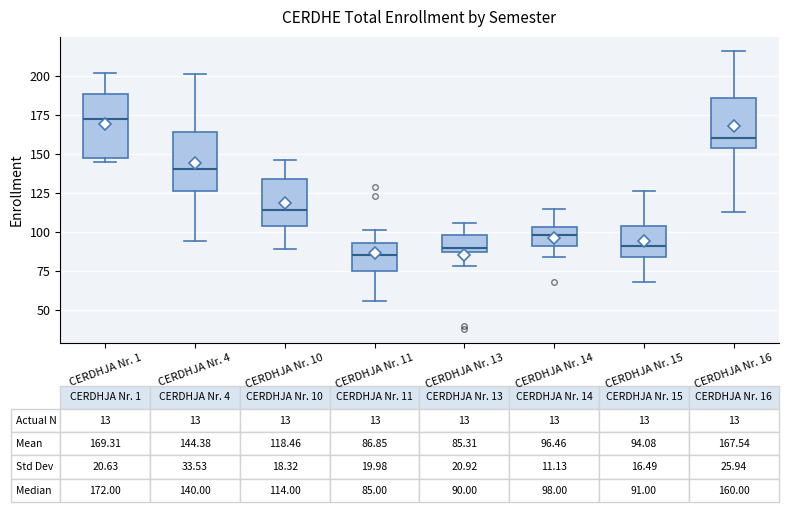

Which box has the highest median line?

CERDHJA Nr. 1